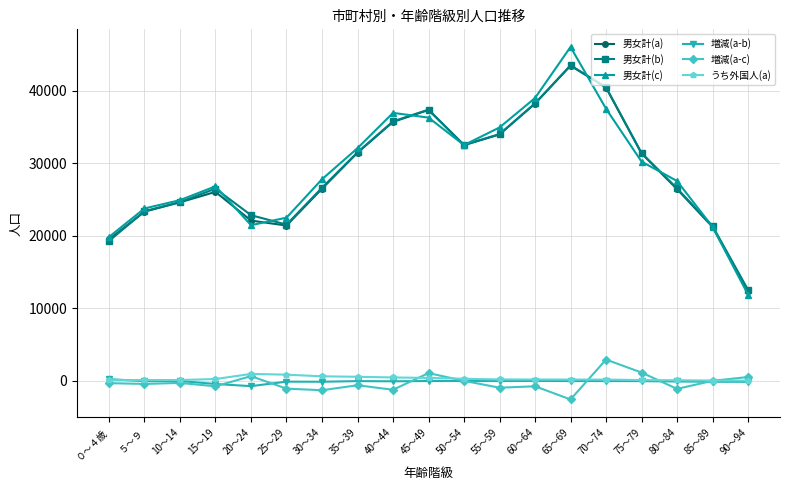

Which label corresponds to the smallest value in the chart?

65～69